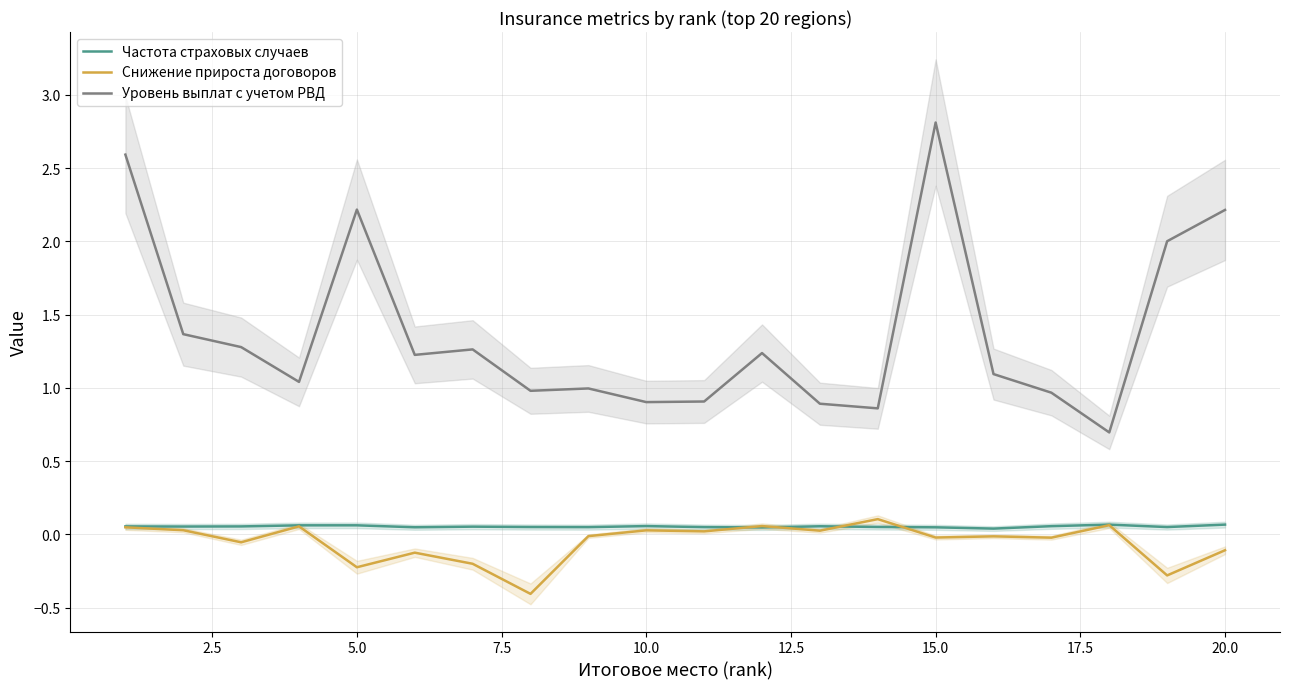

How many categories are shown in the chart?

20